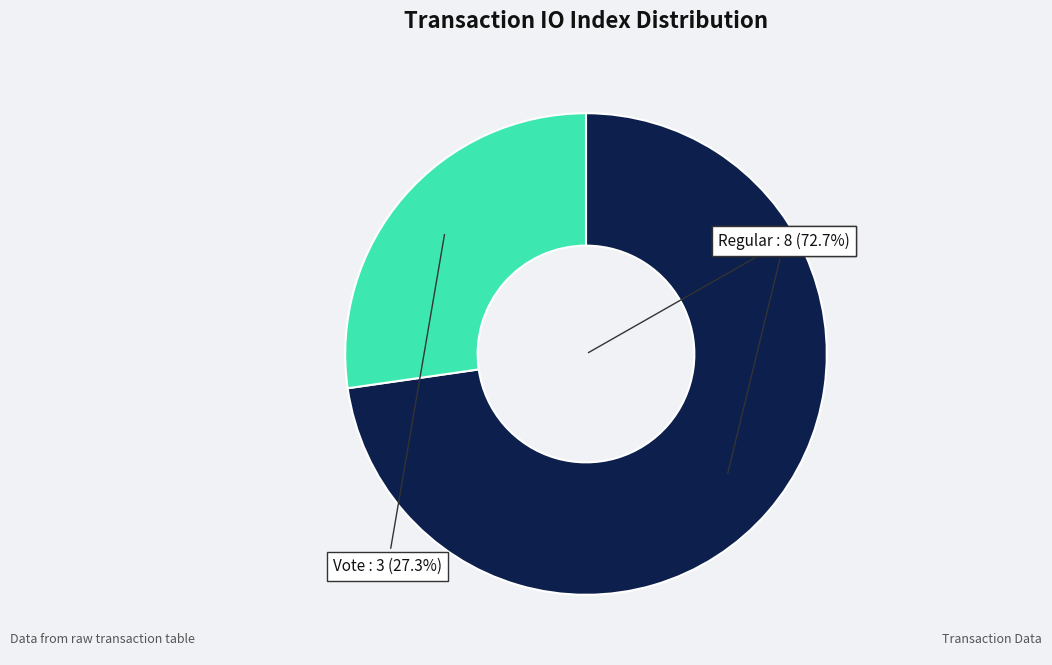

To the nearest percent, what is the combined percentage of Vote (io_index=3) and Regular (io_index=8)?

100%